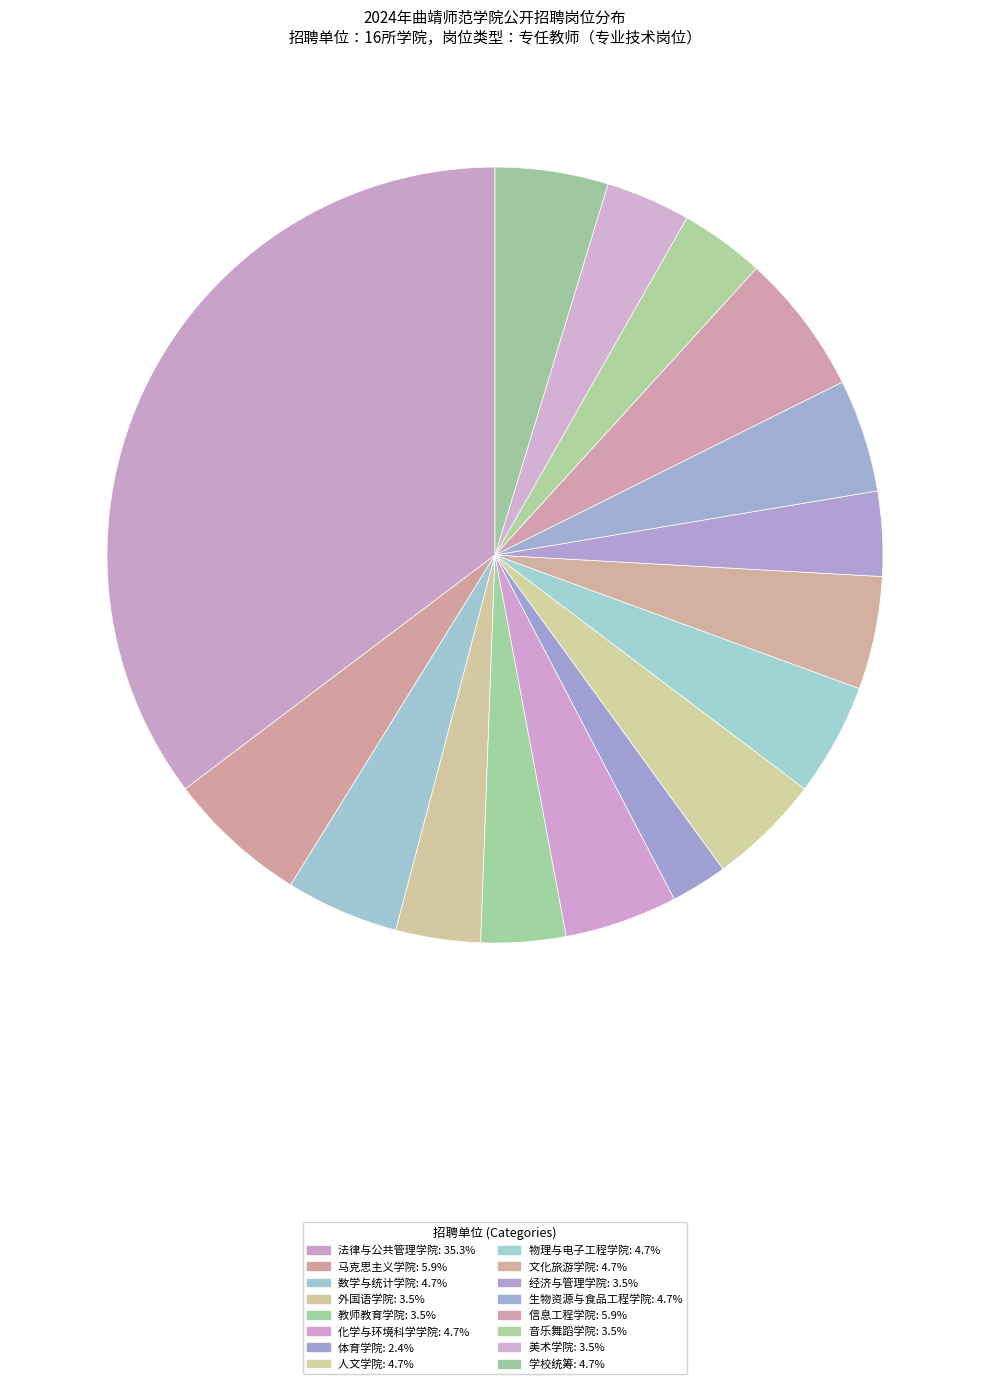

True or false: 外国语学院 accounts for 1% of the total.

False